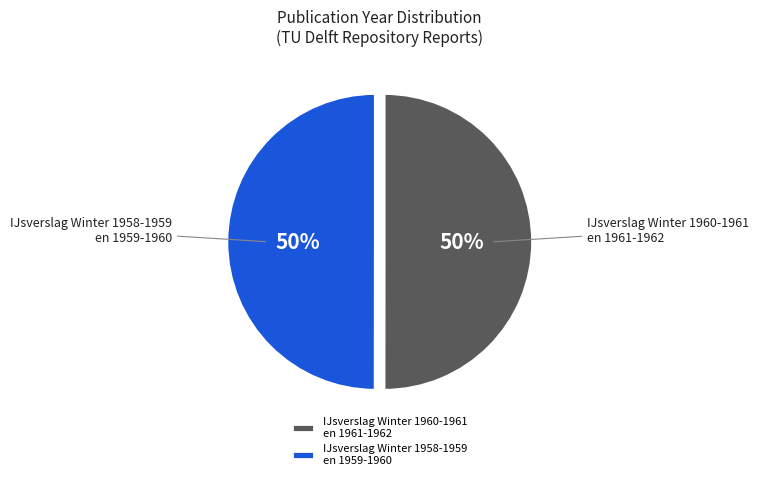

What percentage is the IJsverslag Winter 1960-1961 en 1961-1962 slice, to the nearest percent?

50%